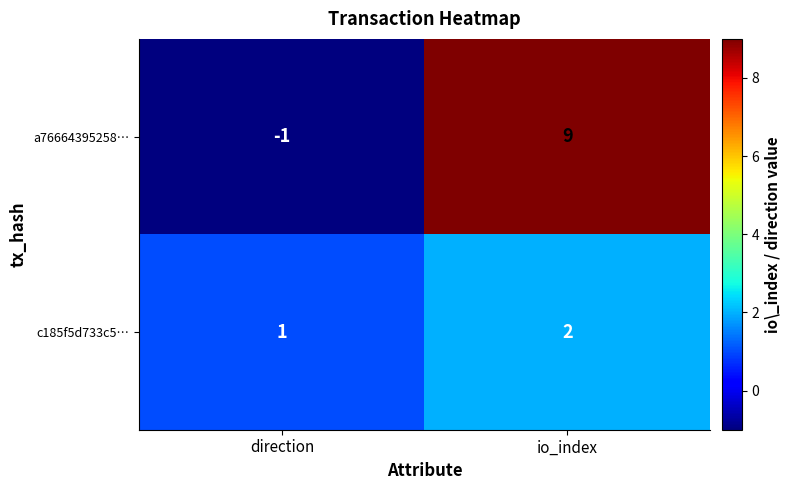

True or false: a76664395258… has a value of -1 at direction.

True